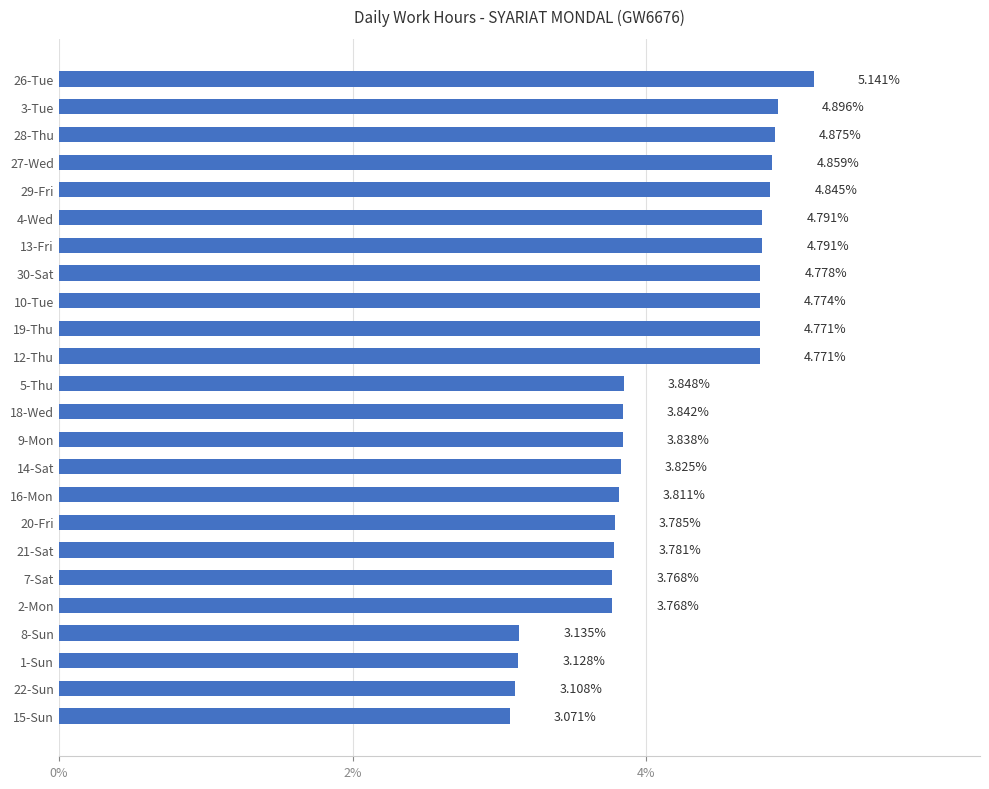

What is the average value?

4.2